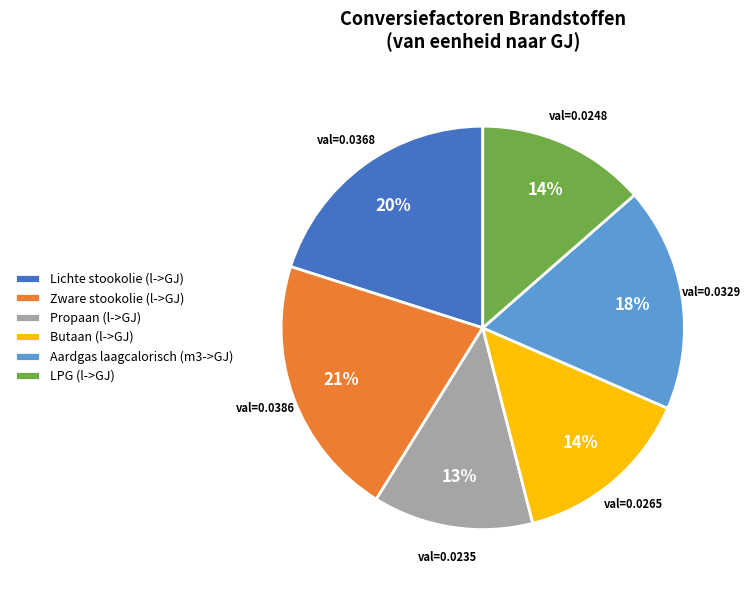

Does Butaan (l->GJ) represent more than half of the total?

No